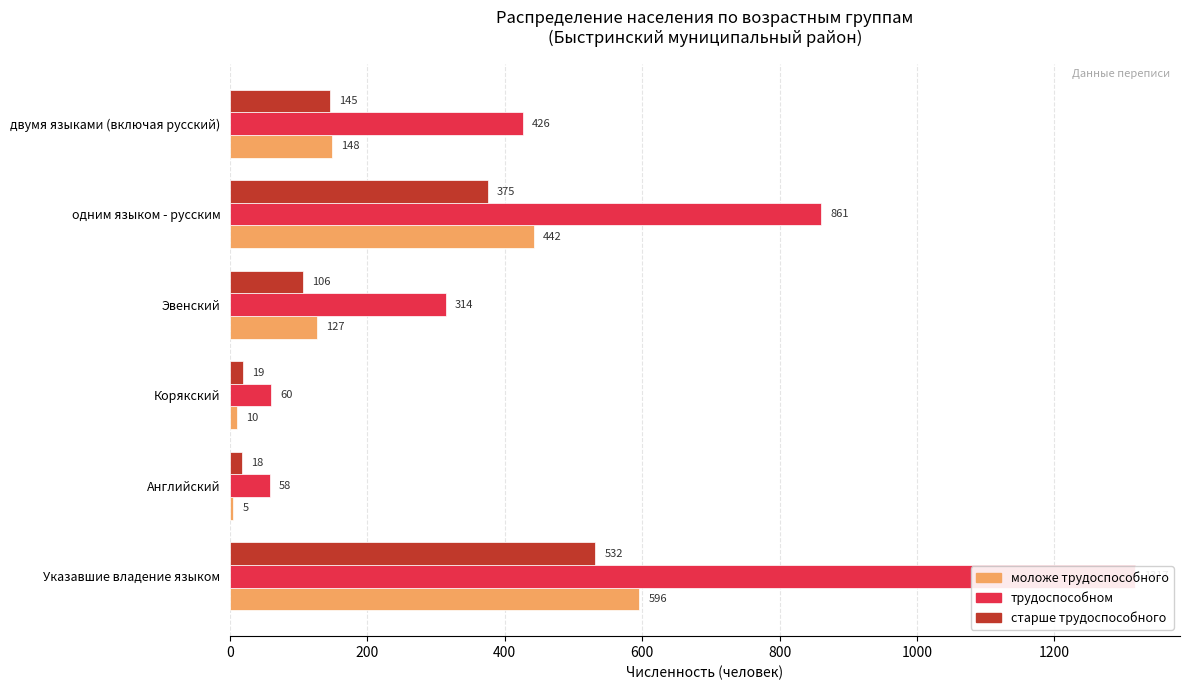

Is the value of трудоспособном at Эвенский greater than the value of моложе трудоспособного at Английский?

Yes